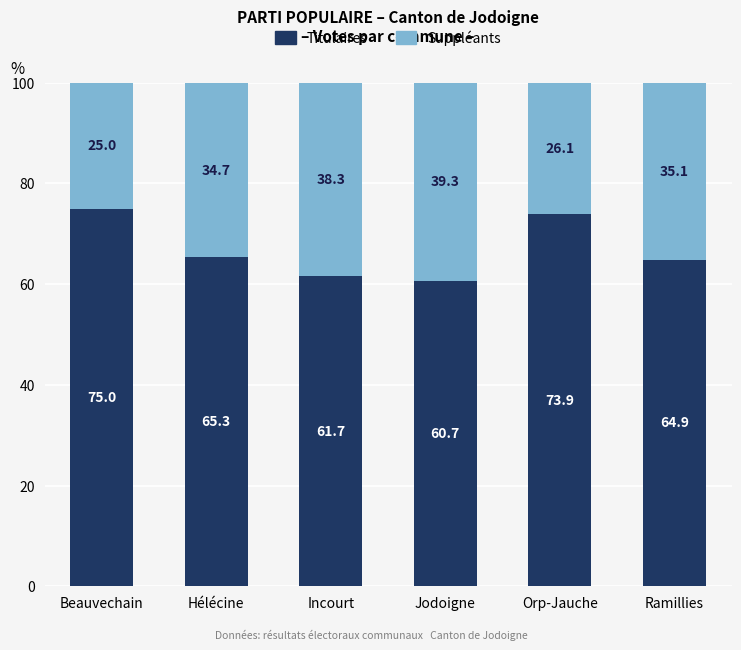

Reading left to right, what are the values for Titulaires?

Beauvechain=75.0	Hélécine=65.3	Incourt=61.7	Jodoigne=60.7	Orp-Jauche=73.9	Ramillies=64.9